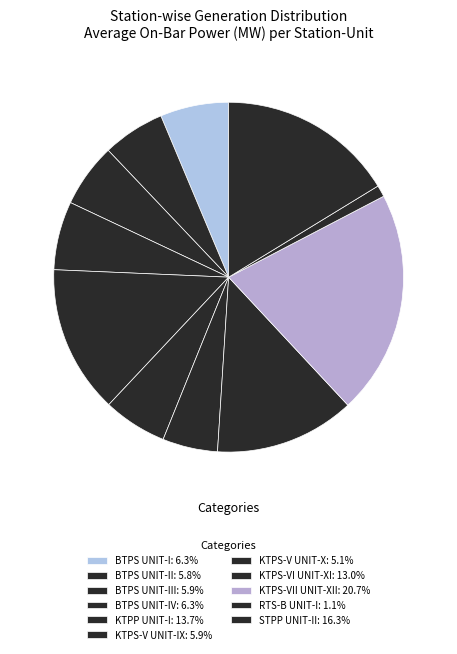

Count the number of slices in the pie.

11